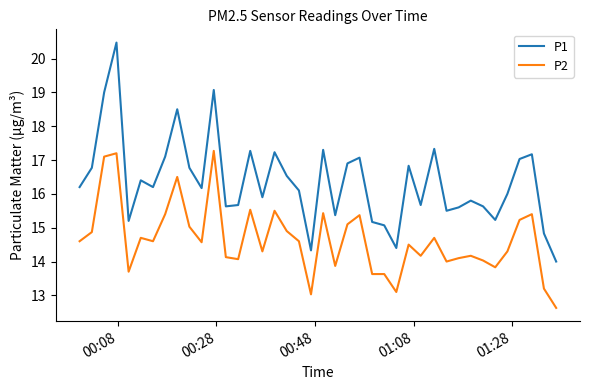

Which series has the largest total across all categories?

P1